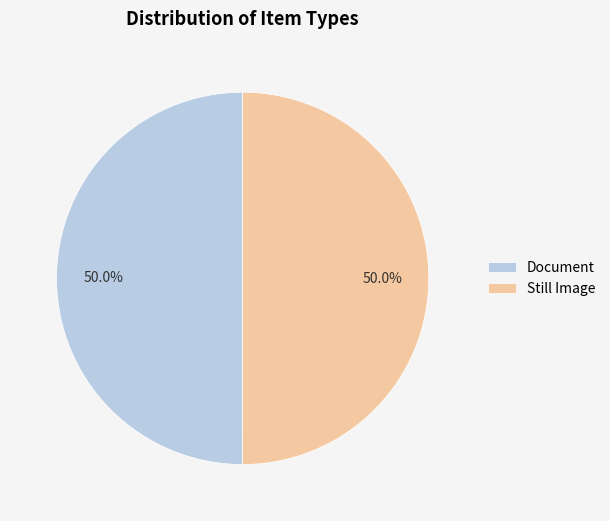

What is the ratio of the value at Still Image to the value at Document?

1.0